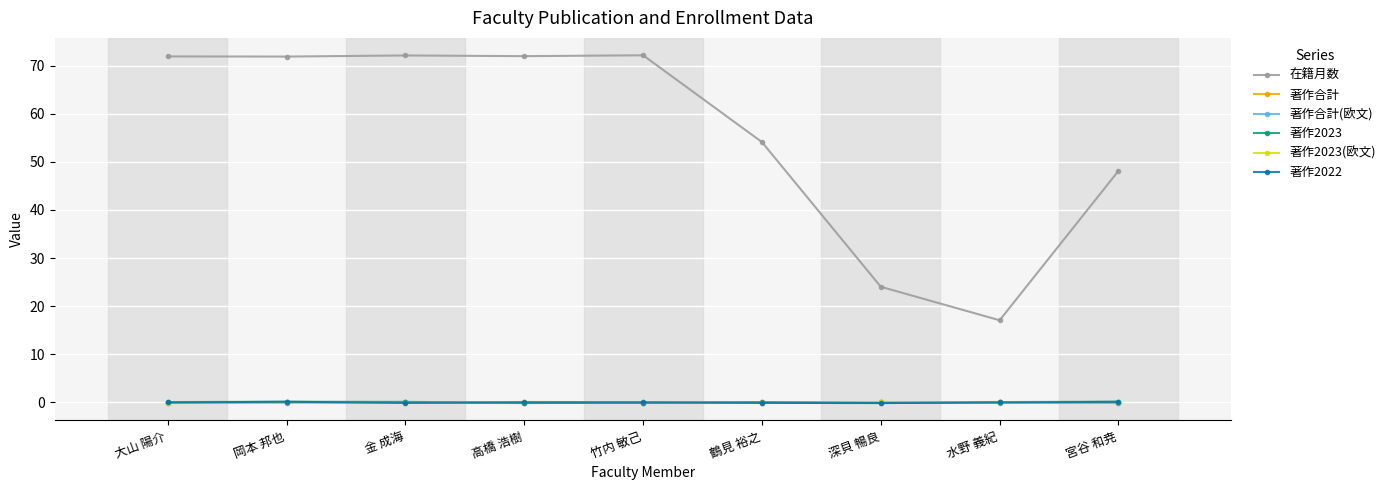

What is the sum of all 在籍月数 values?

503.3